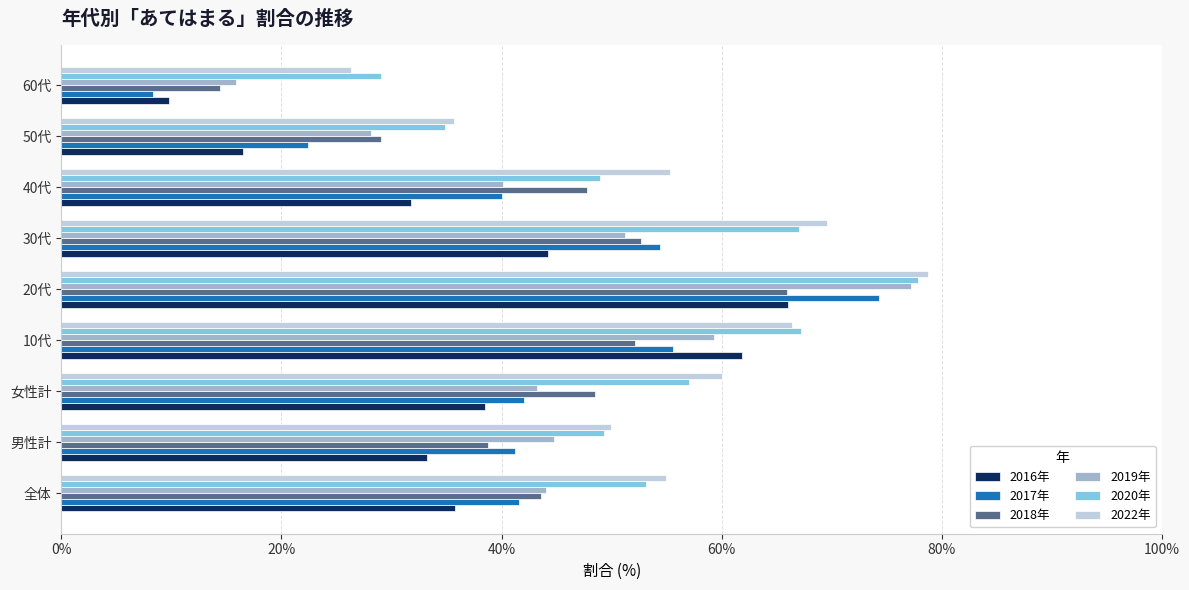

What is the highest value of the 2017年 series?

74.3